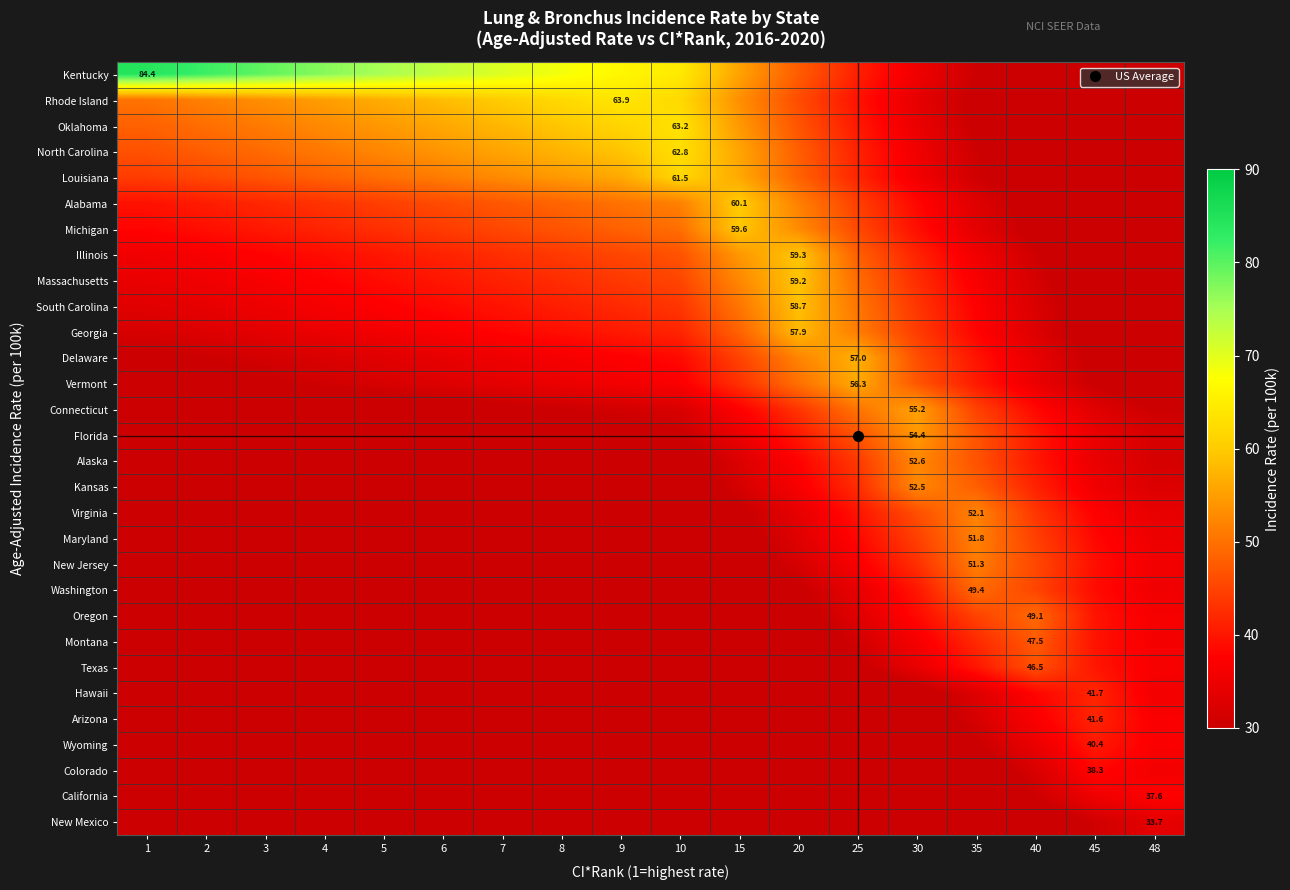

What is the highest value of the Colorado series?

38.3